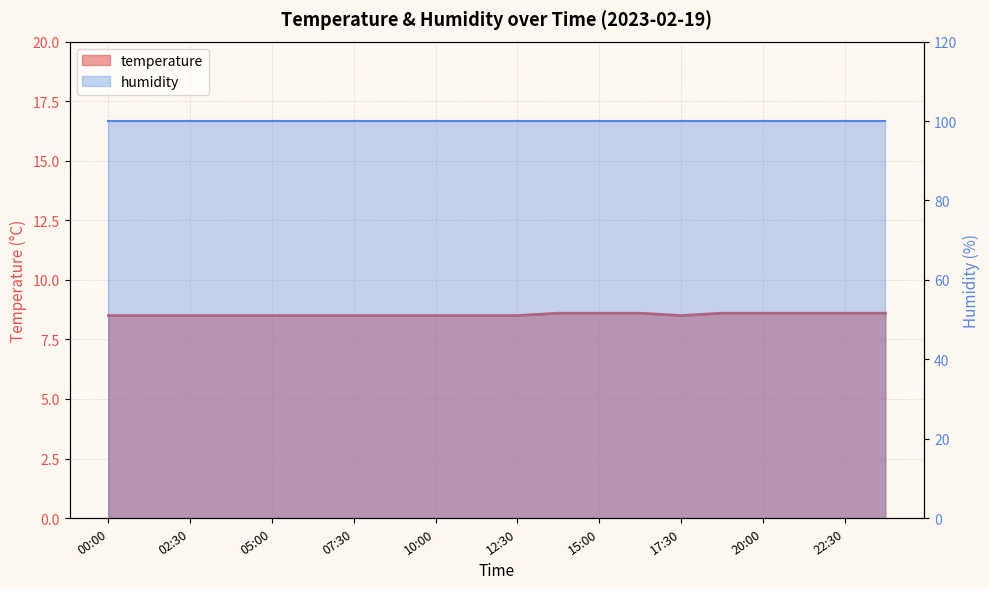

Reading left to right, list all the values displayed in this chart.

8.5	8.5	8.5	8.5	8.5	8.5	8.5	8.5	8.5	8.5	8.5	8.6	8.6	8.6	8.5	8.6	8.6	8.6	8.6	8.6